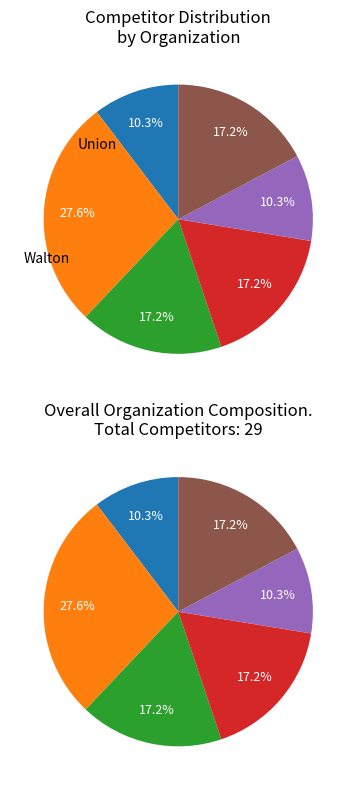

Is Walton the majority of the pie?

No